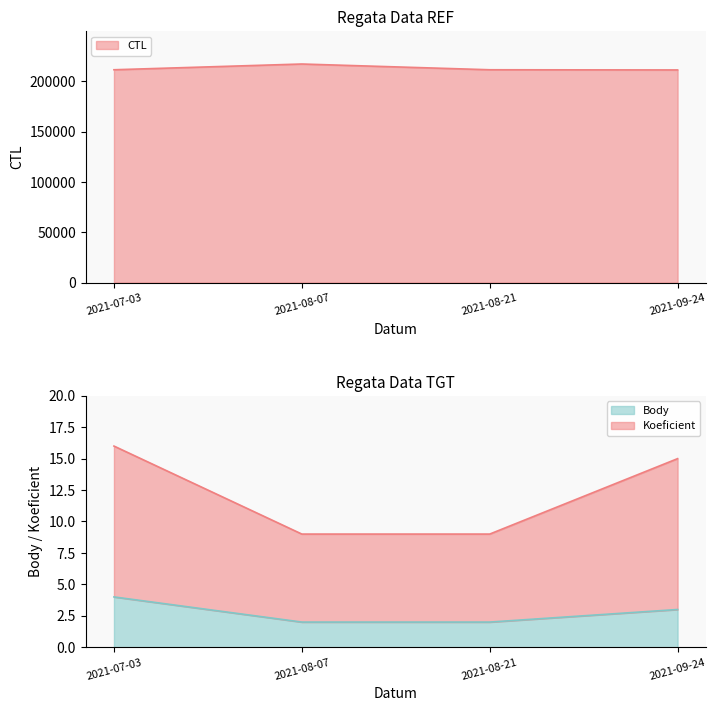

What is the difference between the second highest and minimum values in the CTL series?

183